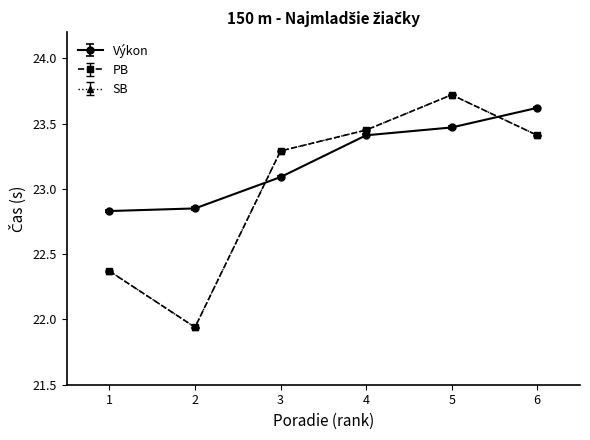

Does the chart have visible grid lines?

No